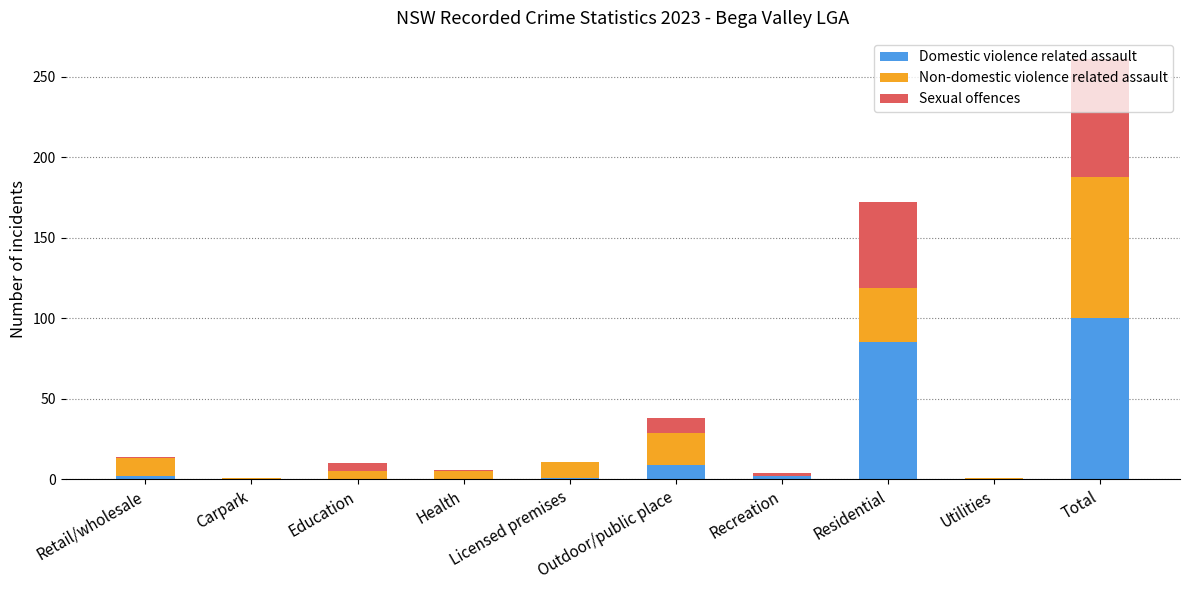

Where is Domestic violence related assault nearest to the value 50?

Residential